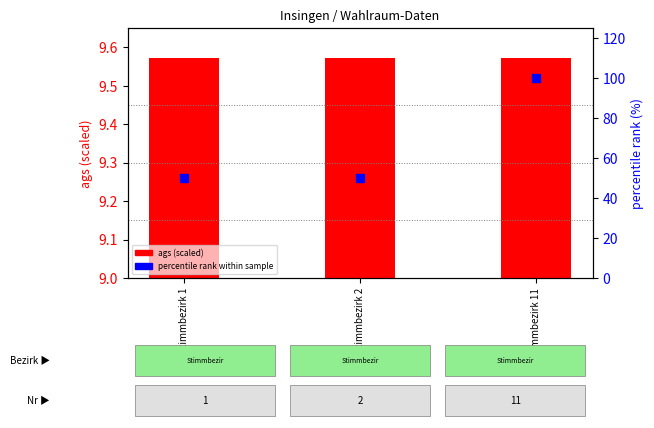

At how many categories does at least one series exceed 68?

1